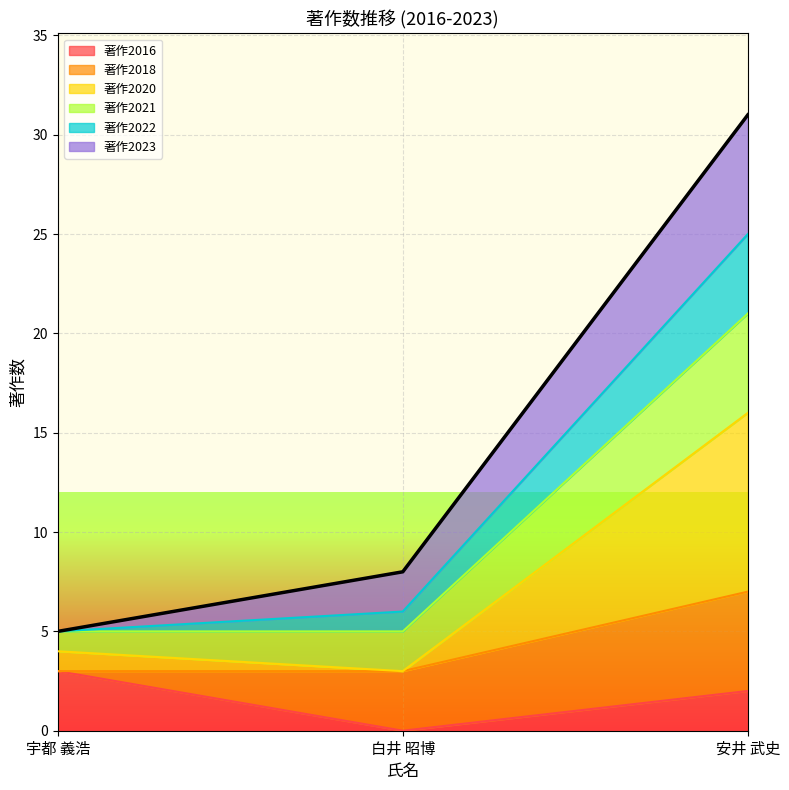

At how many categories does at least one series exceed 20?

1